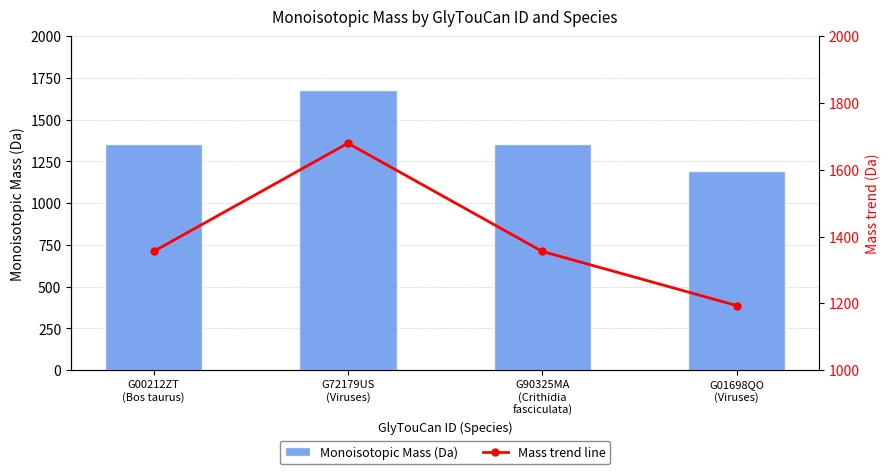

What is the total value across all series at G01698QO
(Viruses)?

2386.8